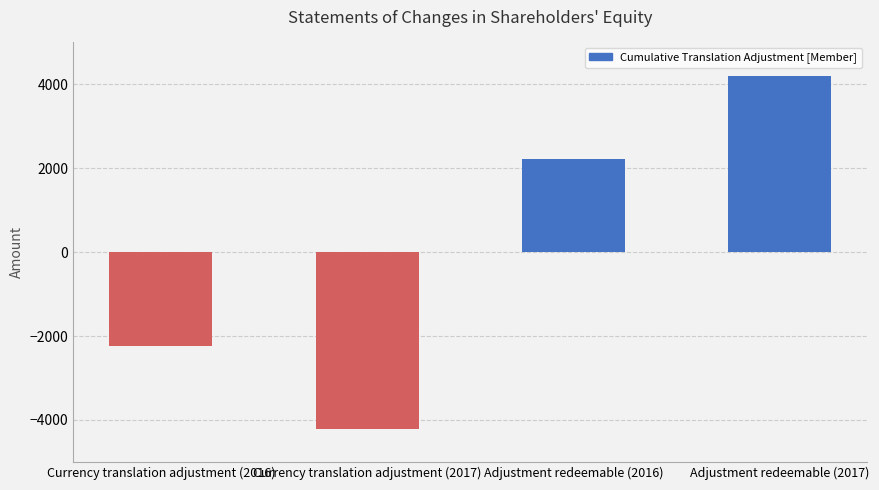

How many values are below 2229?

2